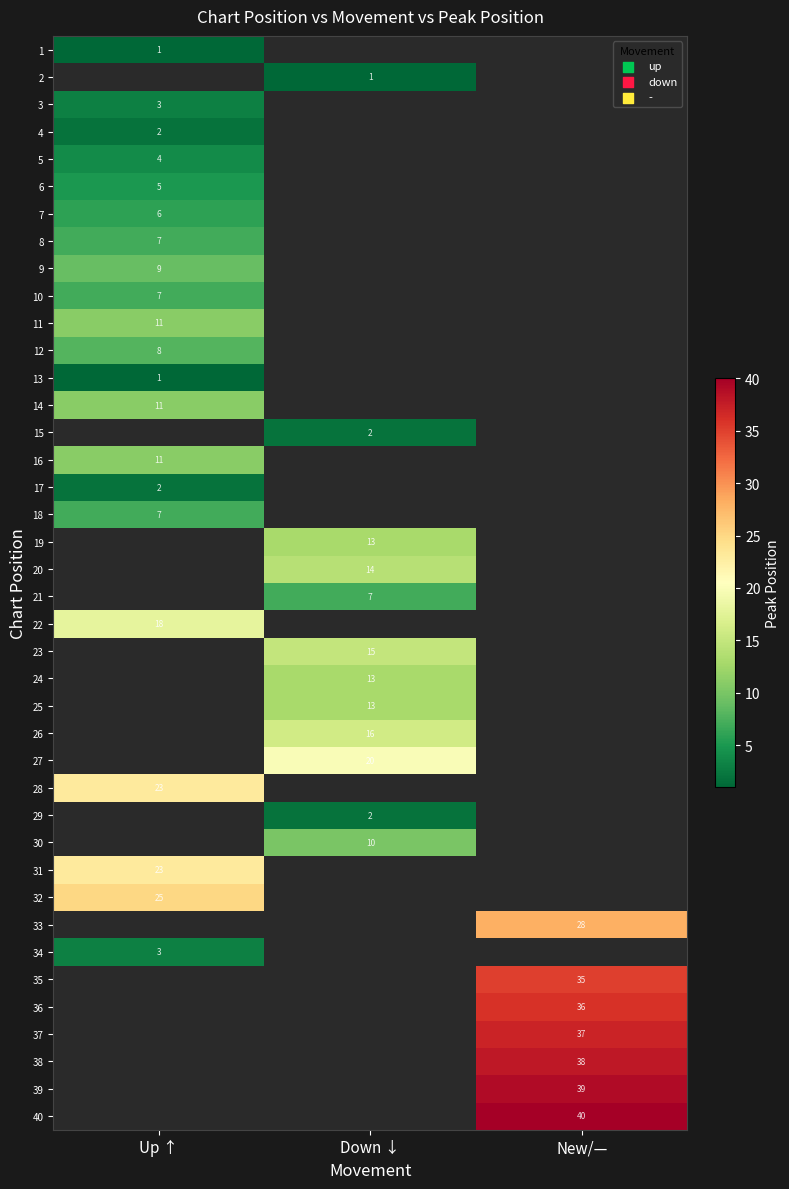

The 17 series shows 2 at Up ↑. True or false?

True